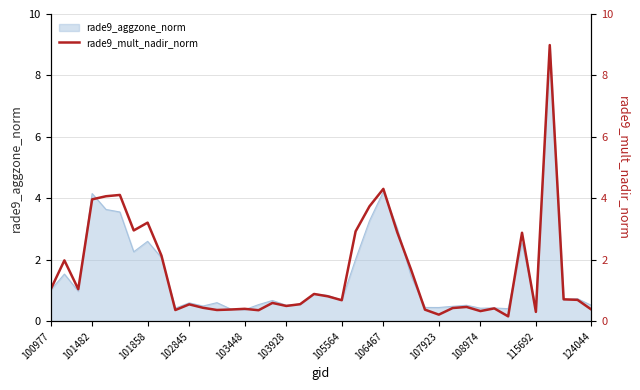

Is it true that rade9_aggzone_norm equals 0.2 at 103928?

False